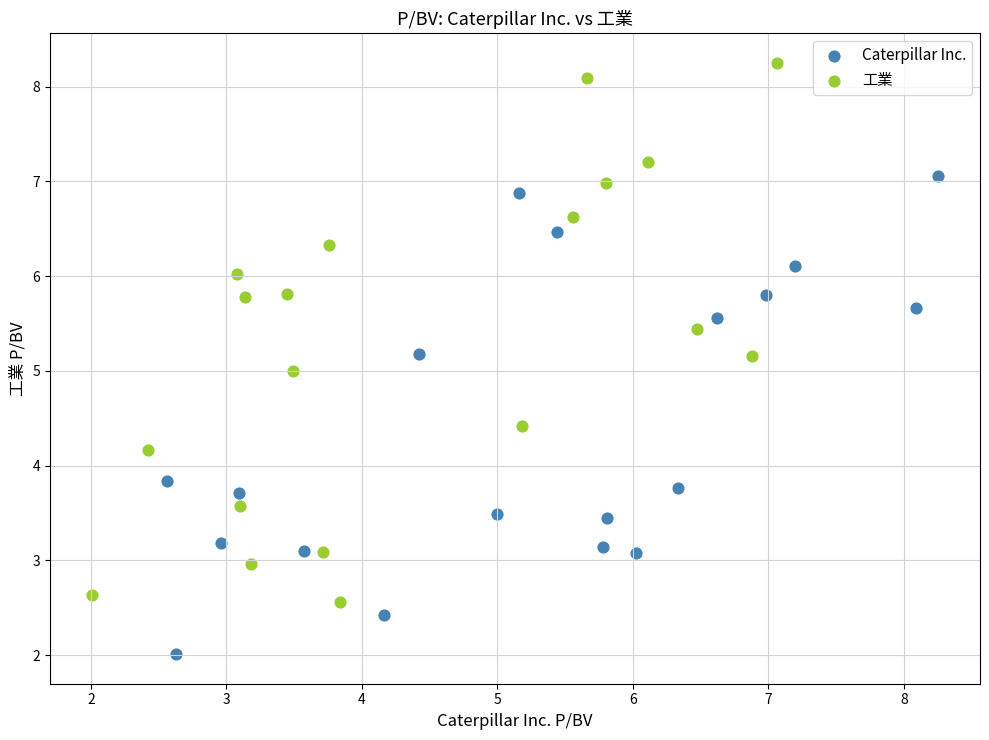

Which series has the largest Y range (max minus min)?

工業